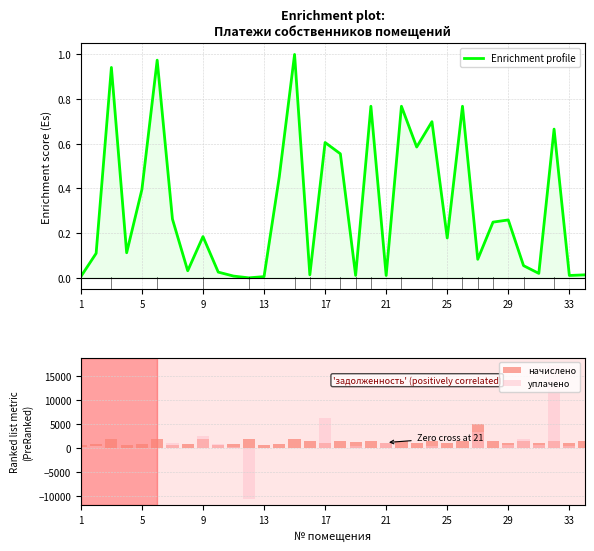

Count the number of data series in this chart.

3